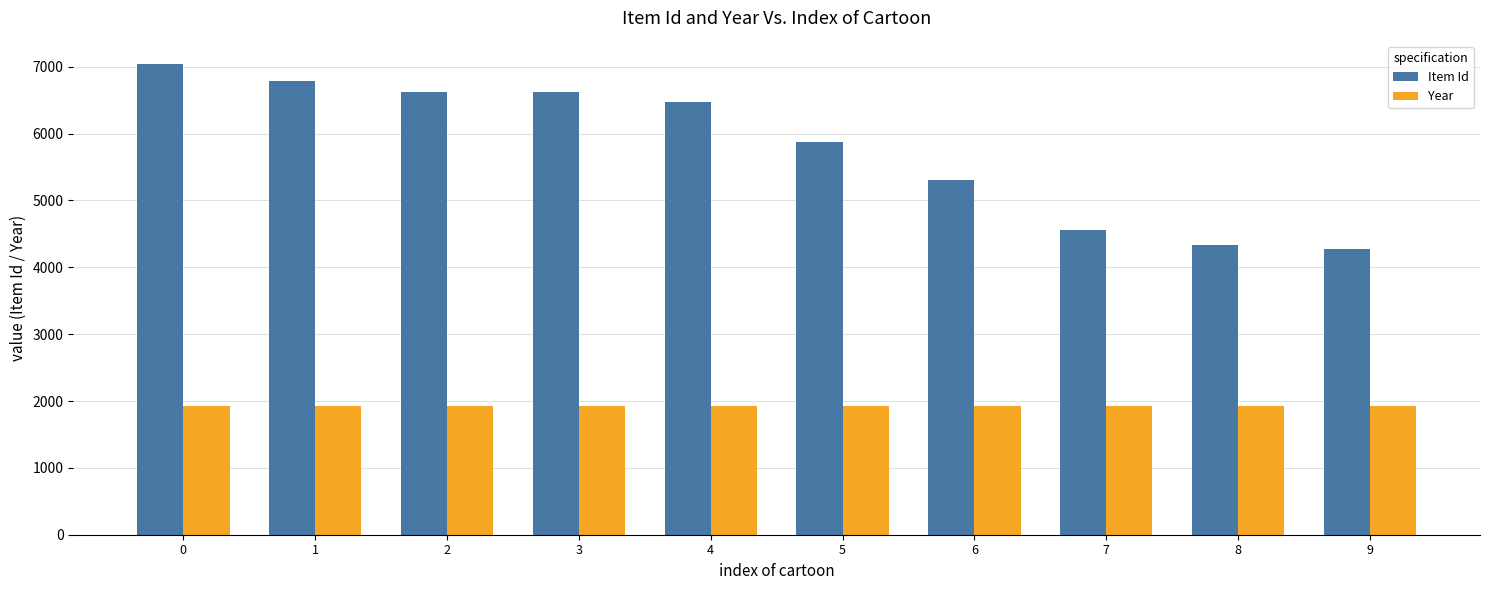

Which series changed the most between 5 and 8?

Item Id